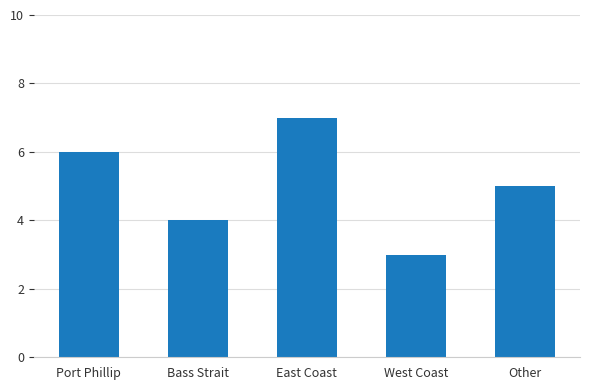

Reading left to right, what are all the values shown in this chart?

Port Phillip=6	Bass Strait=4	East Coast=7	West Coast=3	Other=5